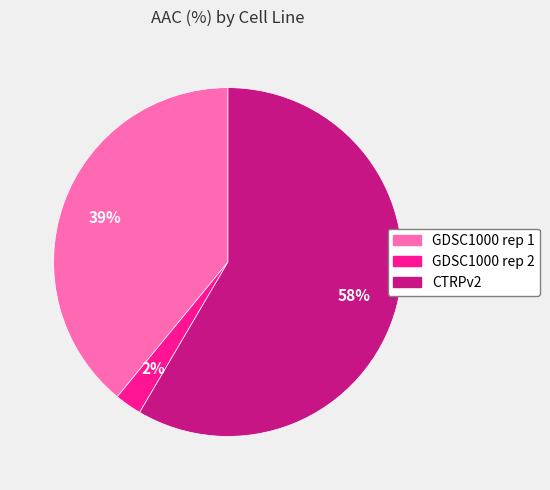

Rank the categories by value from lowest to highest.

GDSC1000 rep 2, GDSC1000 rep 1, CTRPv2